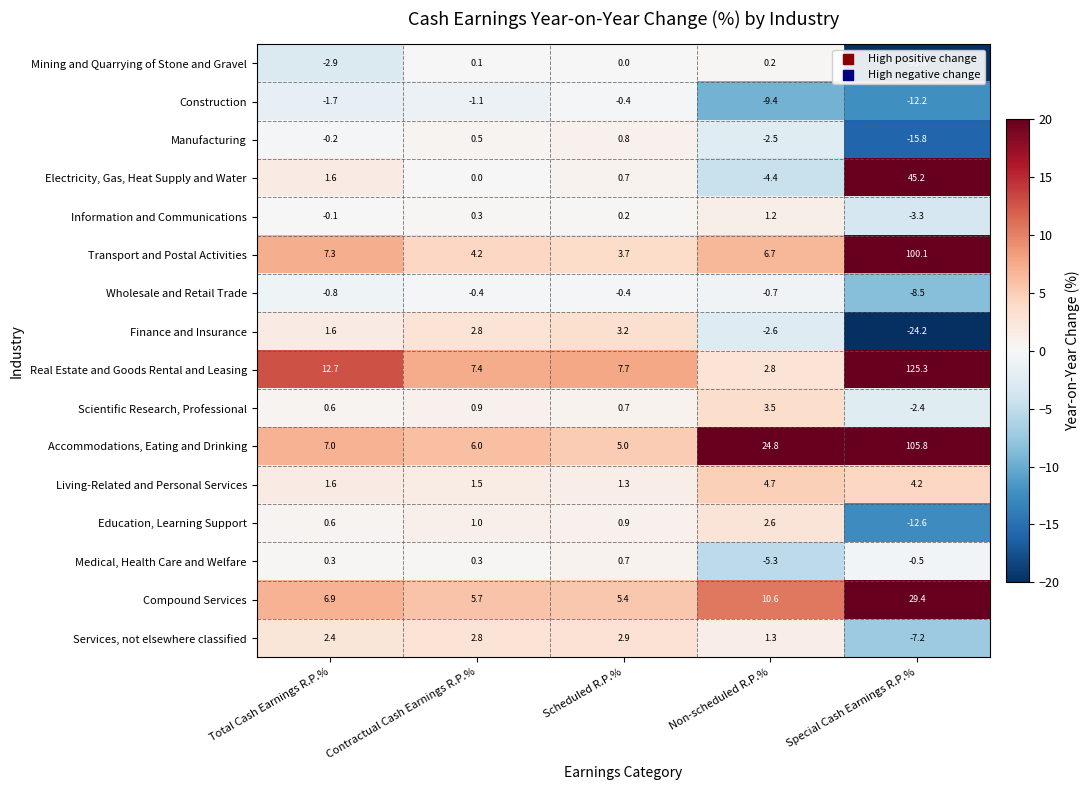

Which label corresponds to the largest value in the chart?

Special Cash Earnings R.P.%